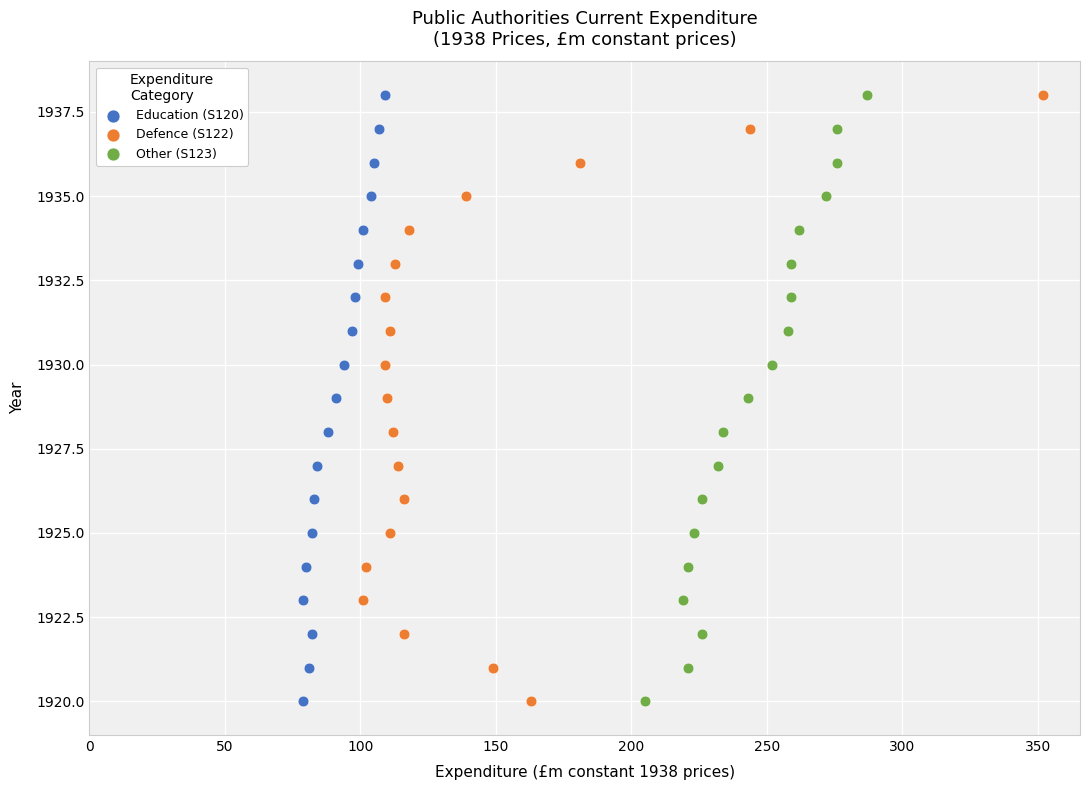

What are all the series names shown in the legend?

Education (S120), Defence (S122), Other (S123)